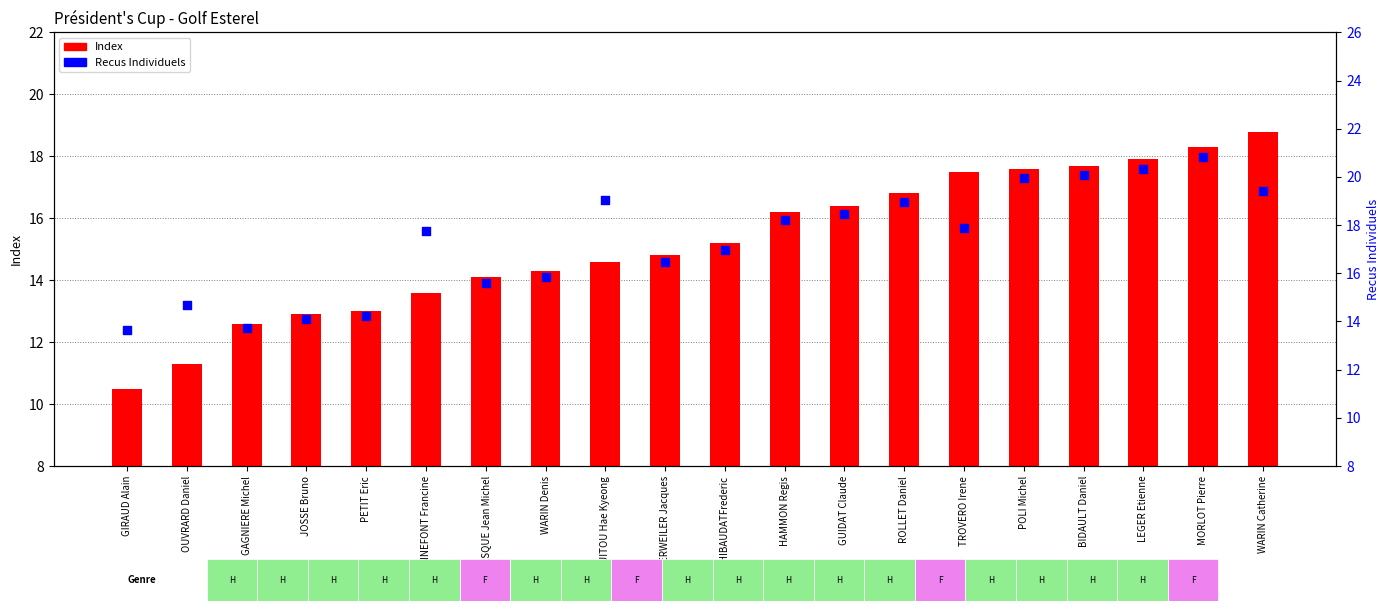

What is the total value across all series at MORLOT Pierre?

39.1